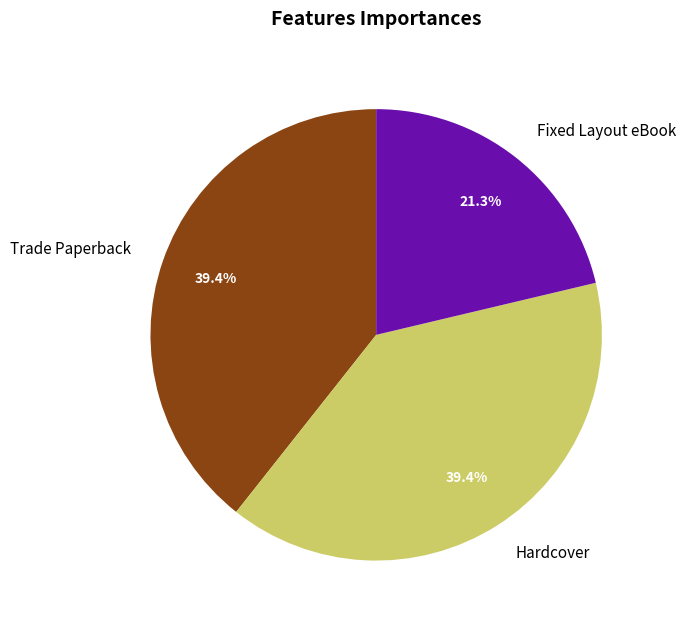

How much of the chart is everything except Trade Paperback?

60.6%